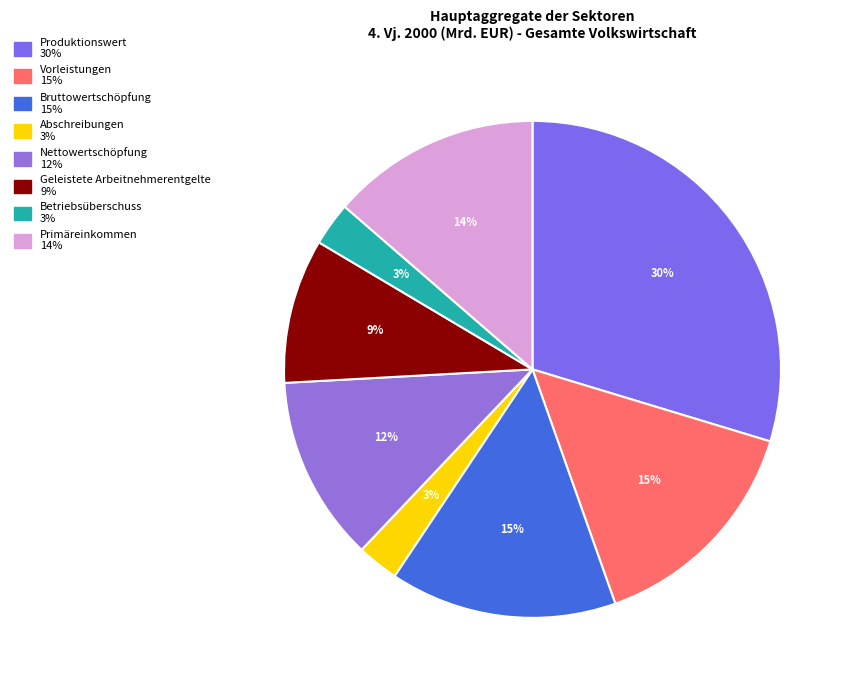

Between Abschreibungen and Primäreinkommen, which is larger?

Primäreinkommen